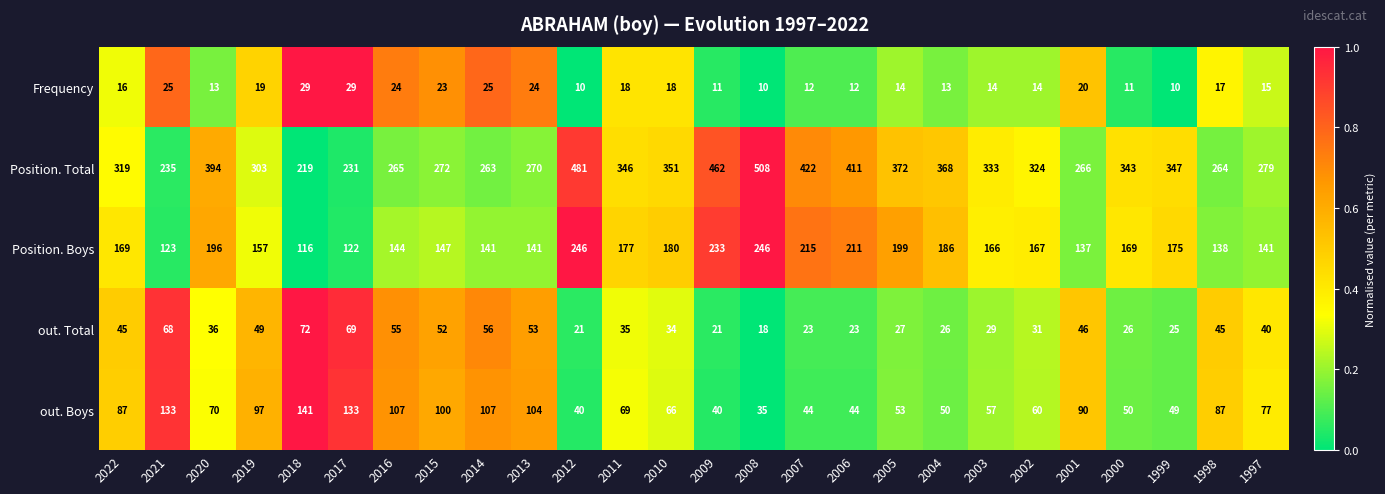

Which series has the widest spread of values?

Position. Total